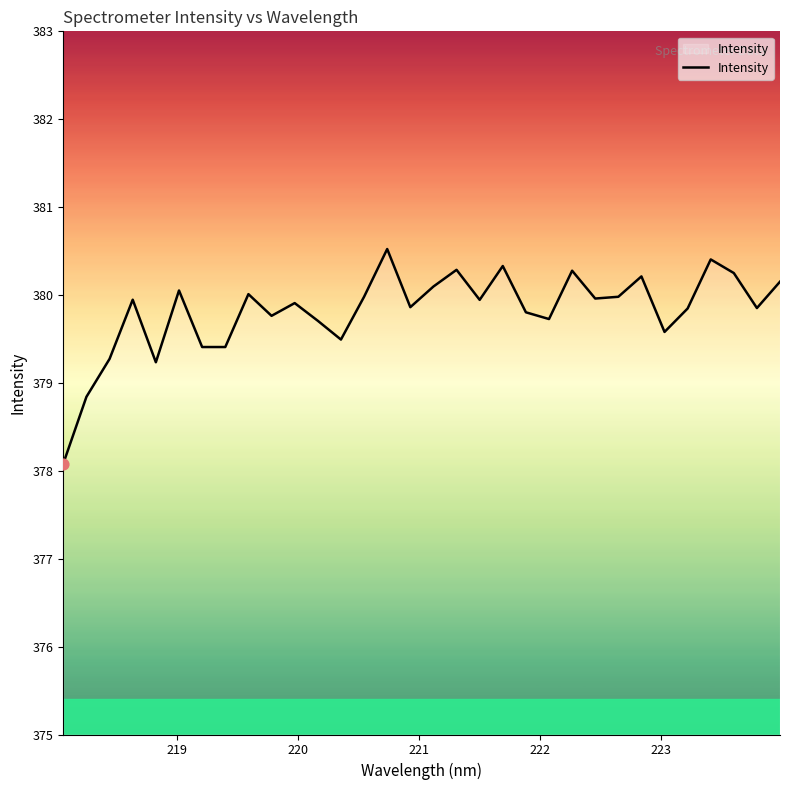

What is the greatest value displayed?

380.5